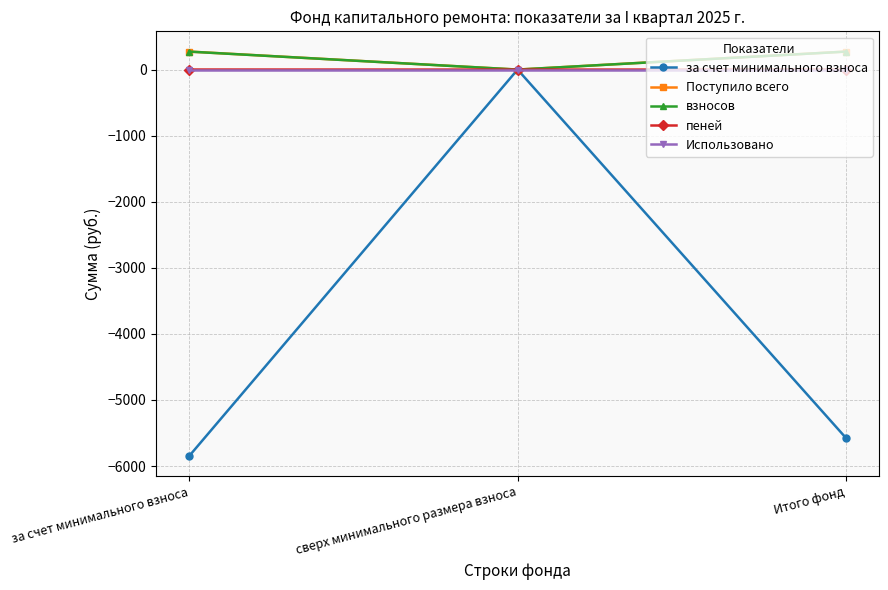

What is the label of the 2nd point from the right?

сверх минимального размера взноса